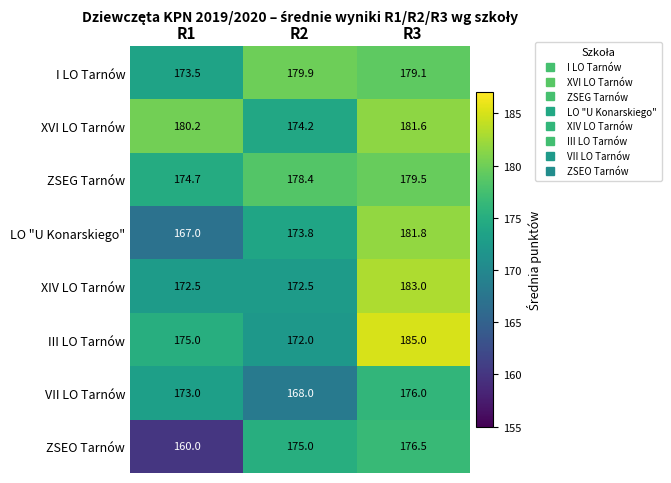

The value of XIV LO Tarnów at R2 is 172.5. True or false?

True